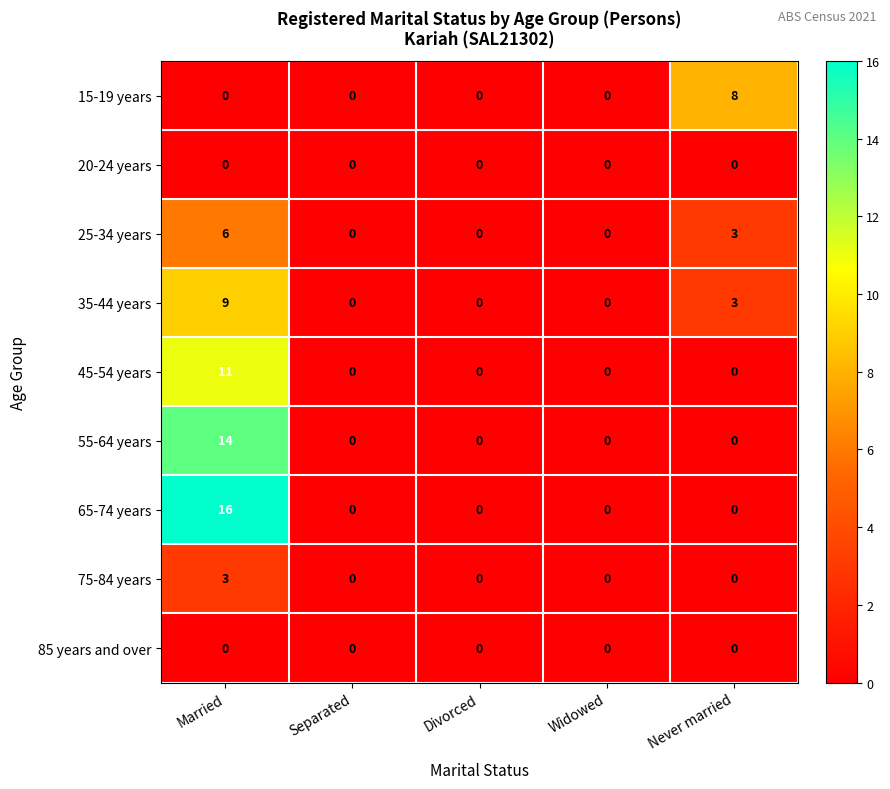

Which series has the largest range (max minus min)?

65-74 years